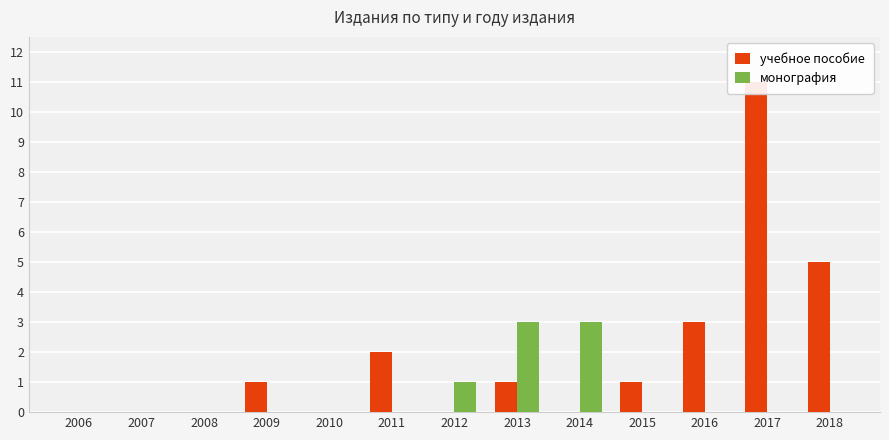

What are all the series names shown in the legend?

учебное пособие, монография